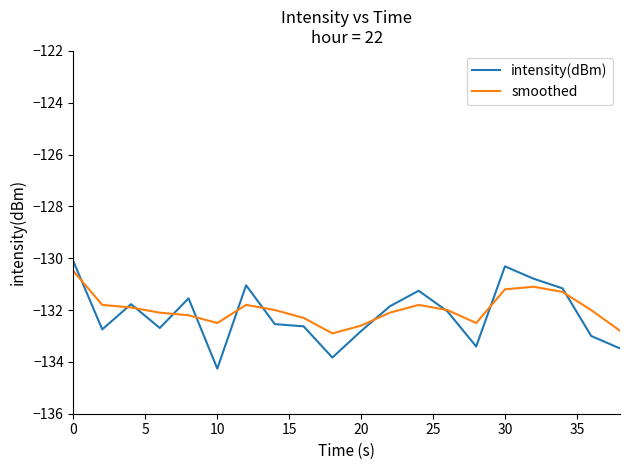

What is the maximum value for smoothed?

-130.5